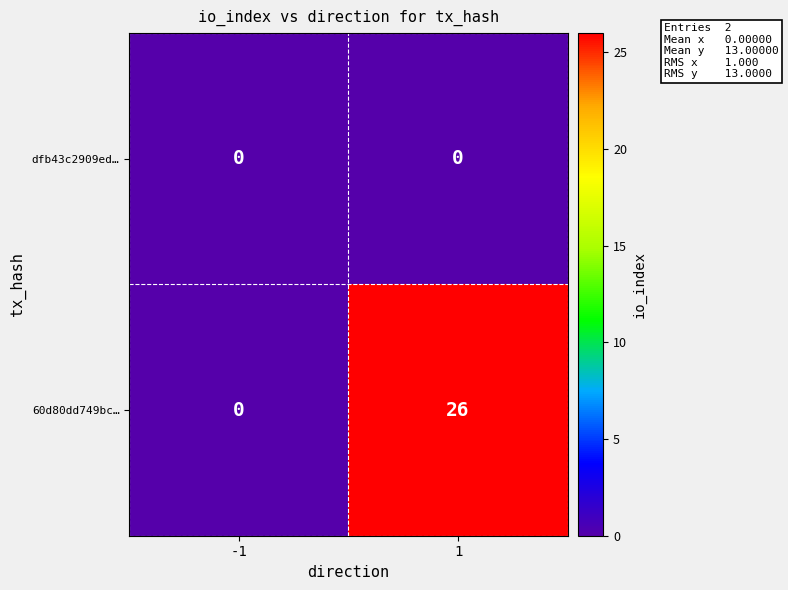

Which series has the largest range (max minus min)?

60d80dd749bc…